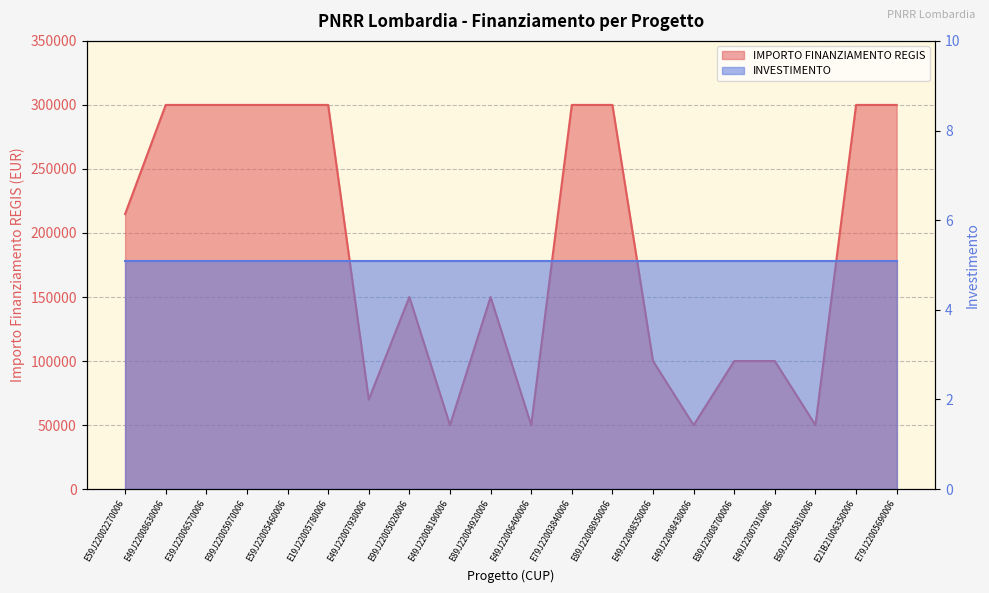

Which category has the lowest value across all series?

E49J22008190006